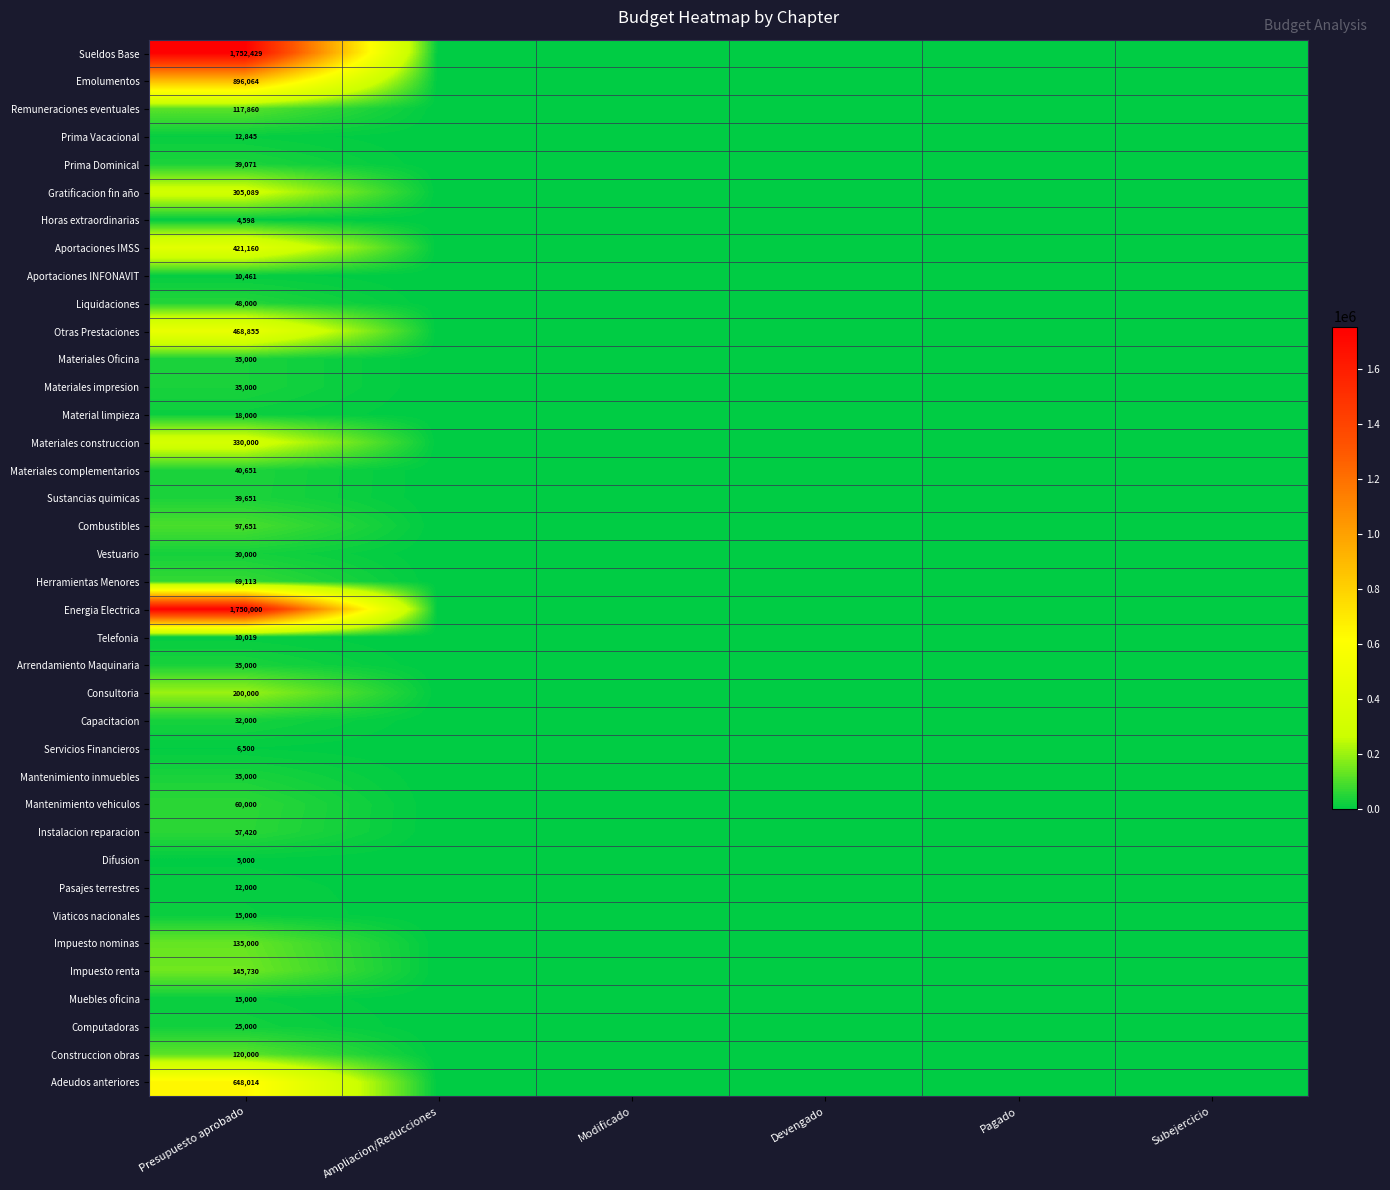

Is it true that Telefonia equals 15147 at Presupuesto aprobado?

False